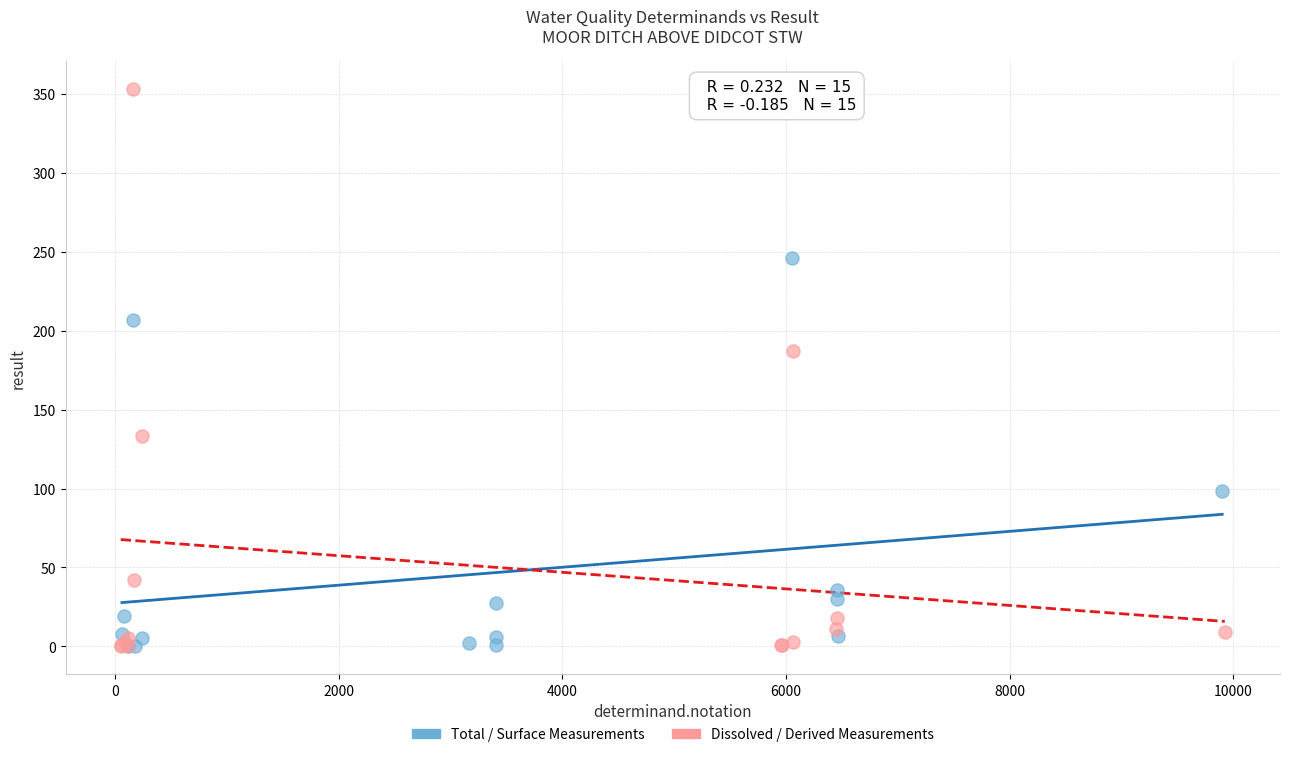

Which series has the widest spread of Y values?

Dissolved / Derived Measurements